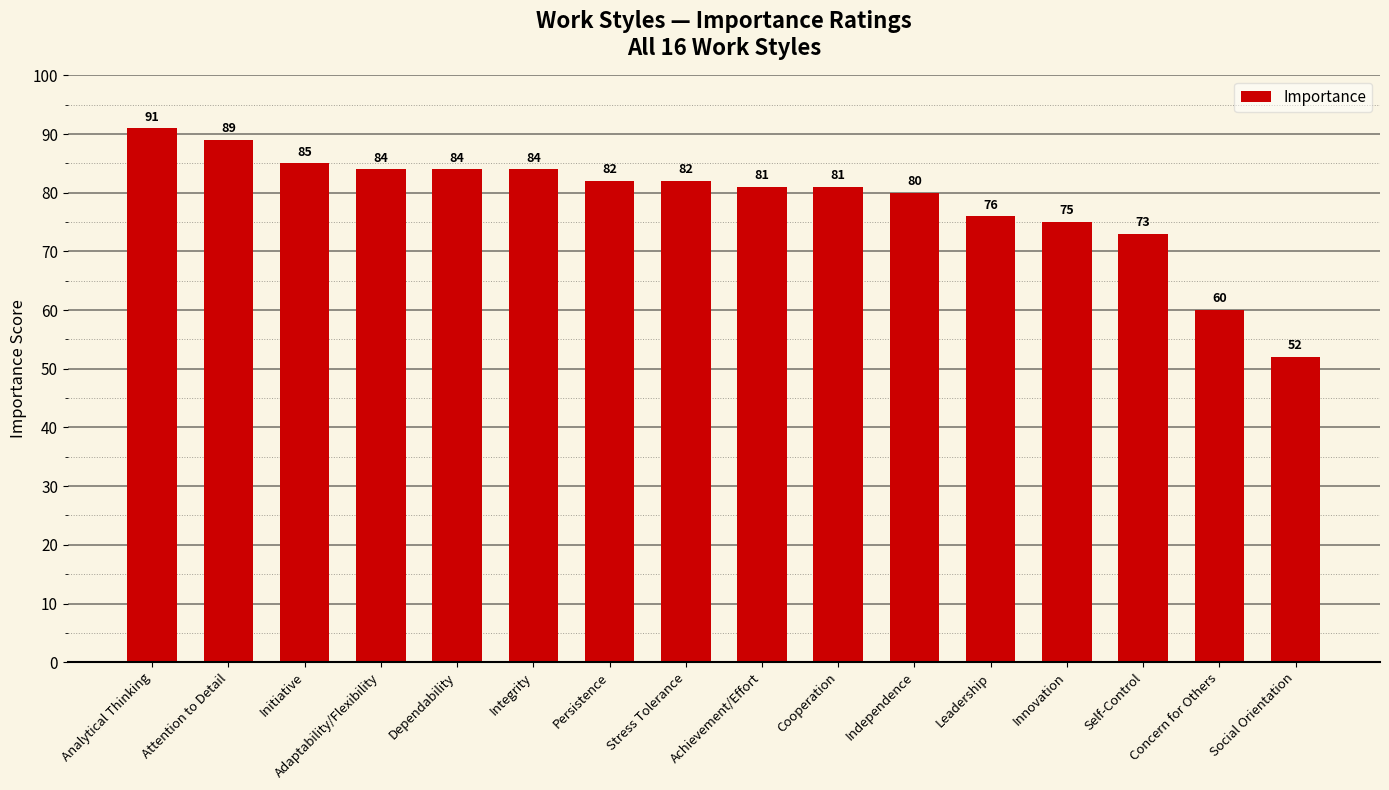

At which label does the data first exceed 82?

Analytical Thinking